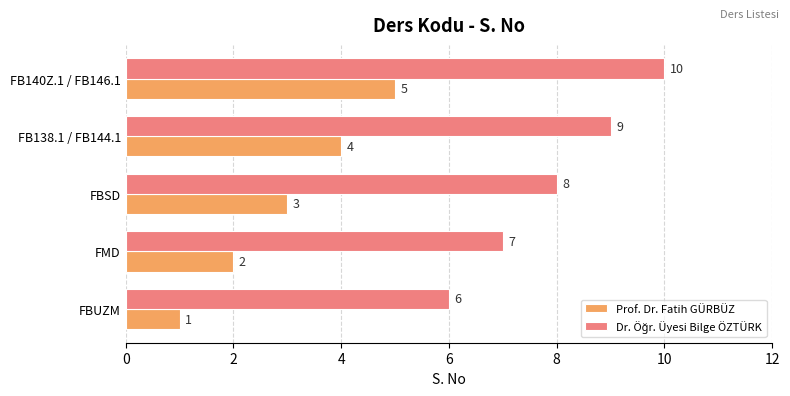

What is the spread (max minus min) of values at FB138.1 / FB144.1?

5